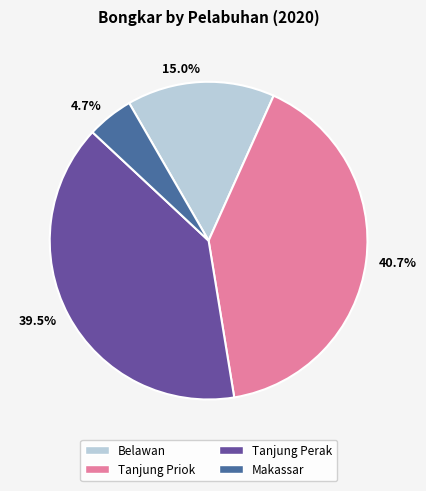

Which category has the smallest portion of the pie?

4.7%